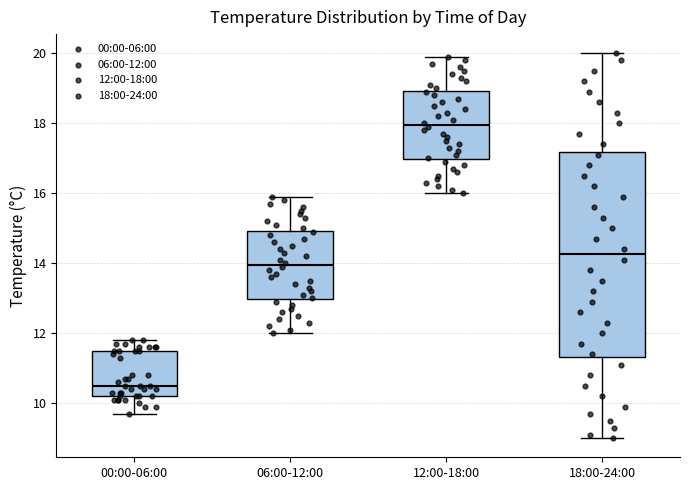

Where is the upper edge of the box for 06:00-12:00 on the y-axis? The values are not printed on the chart, so give them approximately, as read against the axis.

15.0